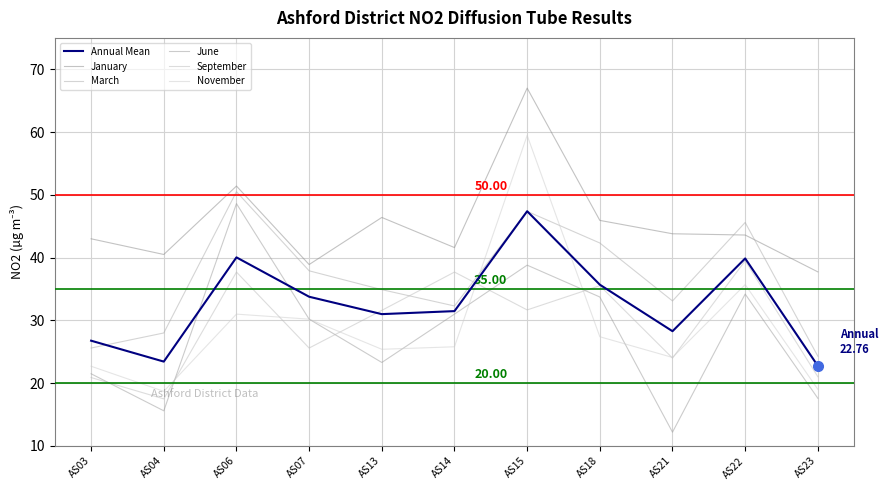

The January series shows 8.1 at AS07. True or false?

False